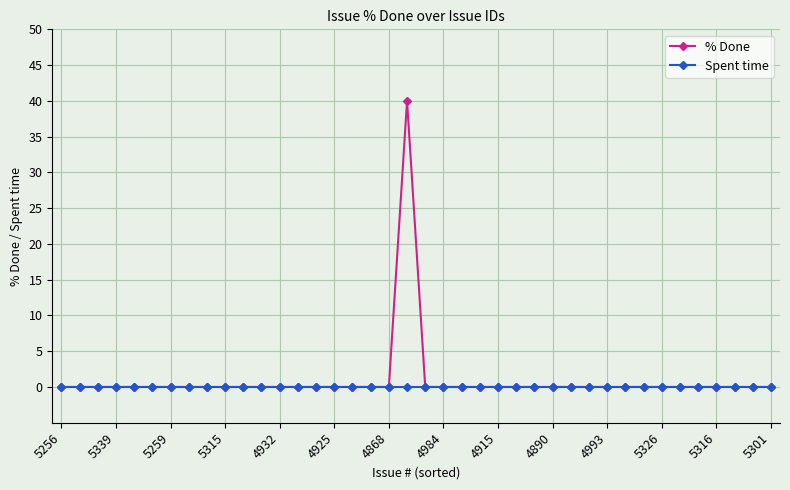

Is this an area chart (filled region under the line)?

No